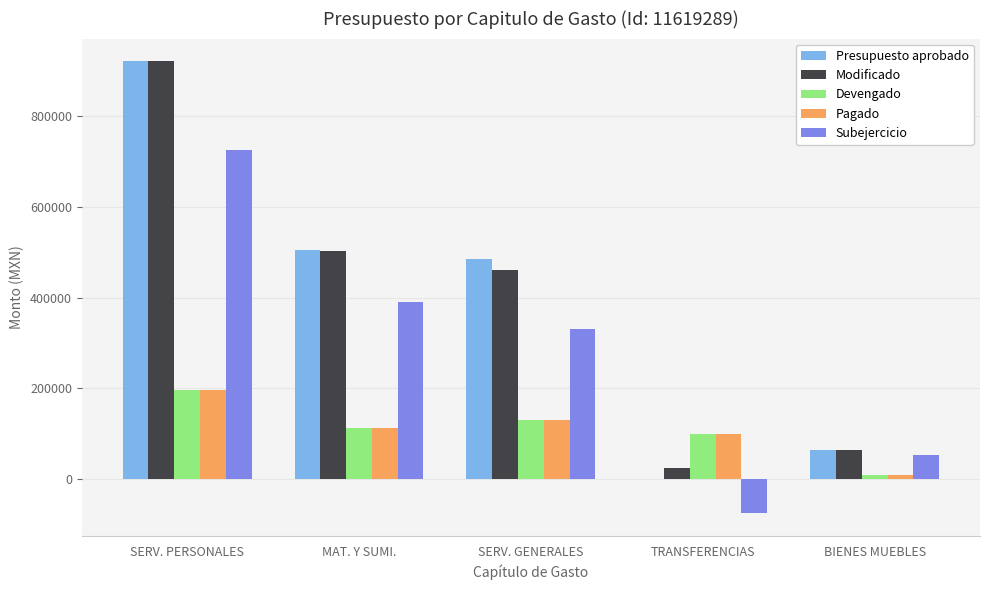

True or false: Pagado has a value of 9867.0 at BIENES MUEBLES.

True